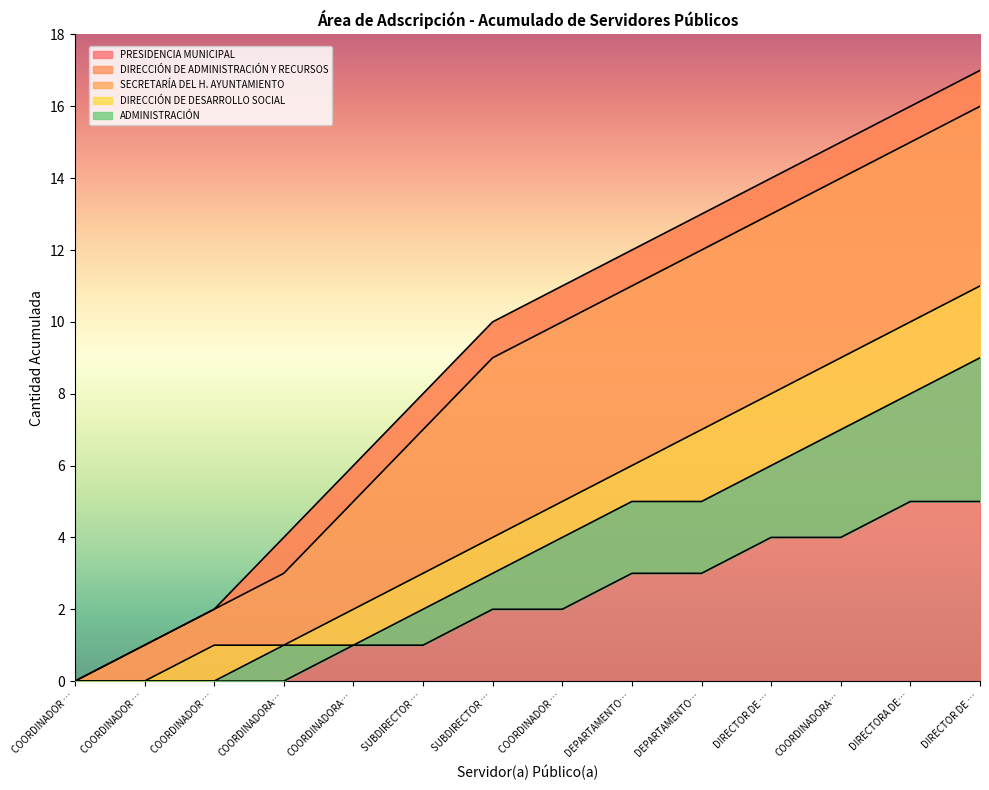

True or false: DIRECCIÓN DE DESARROLLO SOCIAL and PRESIDENCIA MUNICIPAL cross at least once.

False